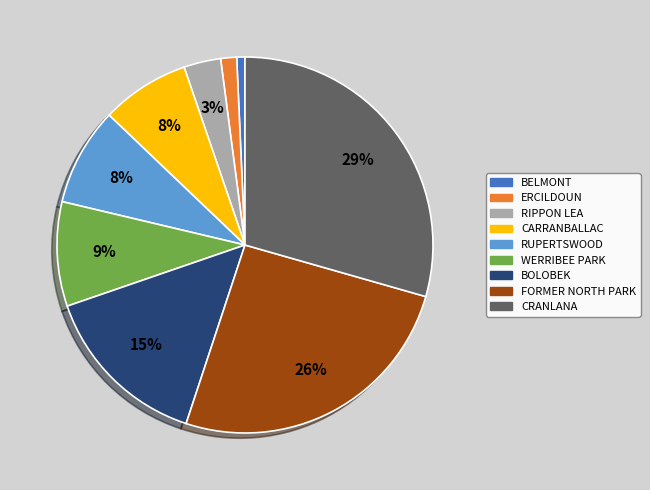

Is there a majority slice in this chart?

No